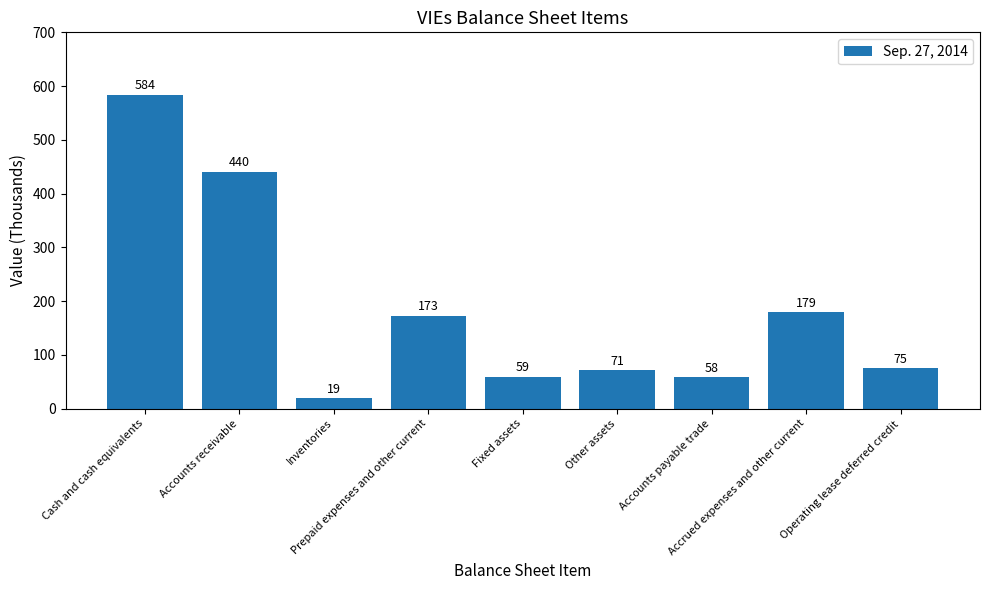

The chart shows a value of 173 at Prepaid expenses and other current. True or false?

True